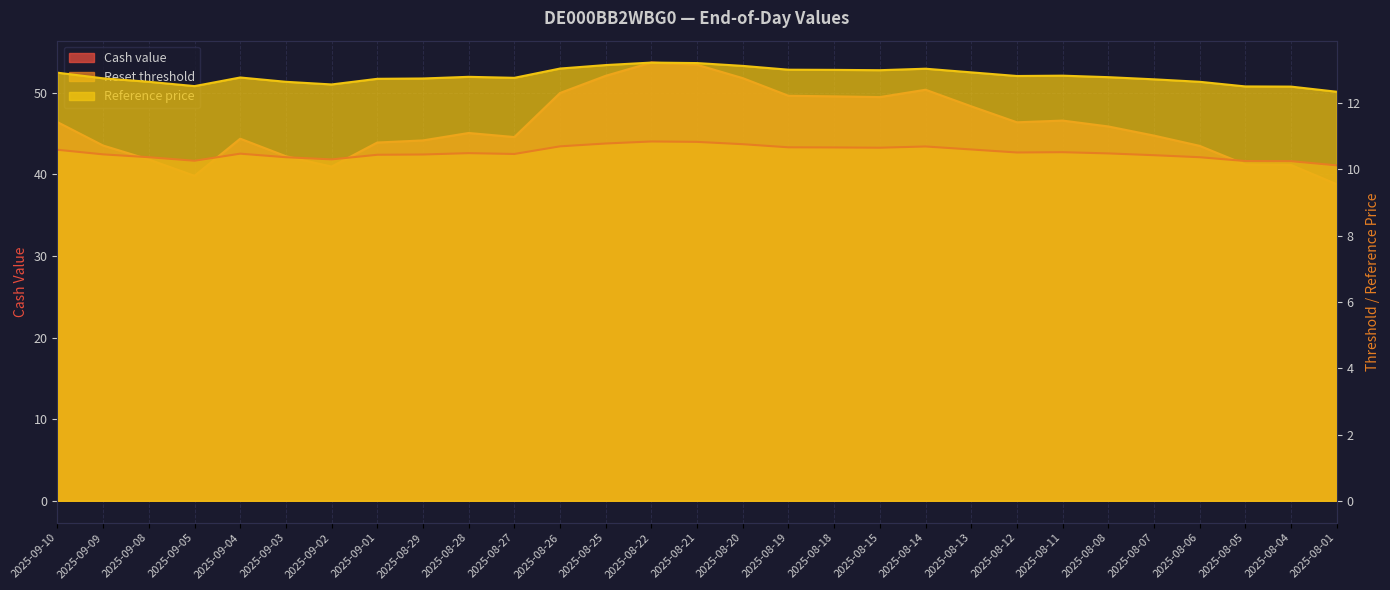

What are all the series names shown in the legend?

Cash value, Reset threshold, Reference price